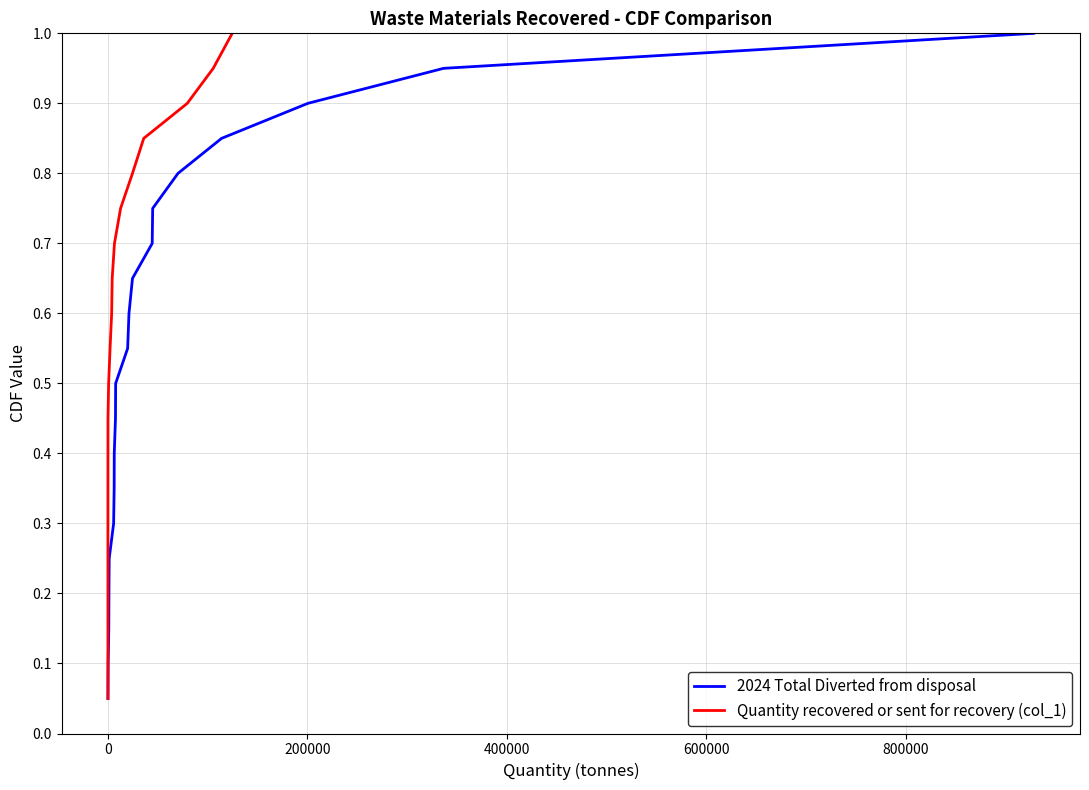

What are all the series names shown in the legend?

2024 Total Diverted from disposal, Quantity recovered or sent for recovery (col_1)